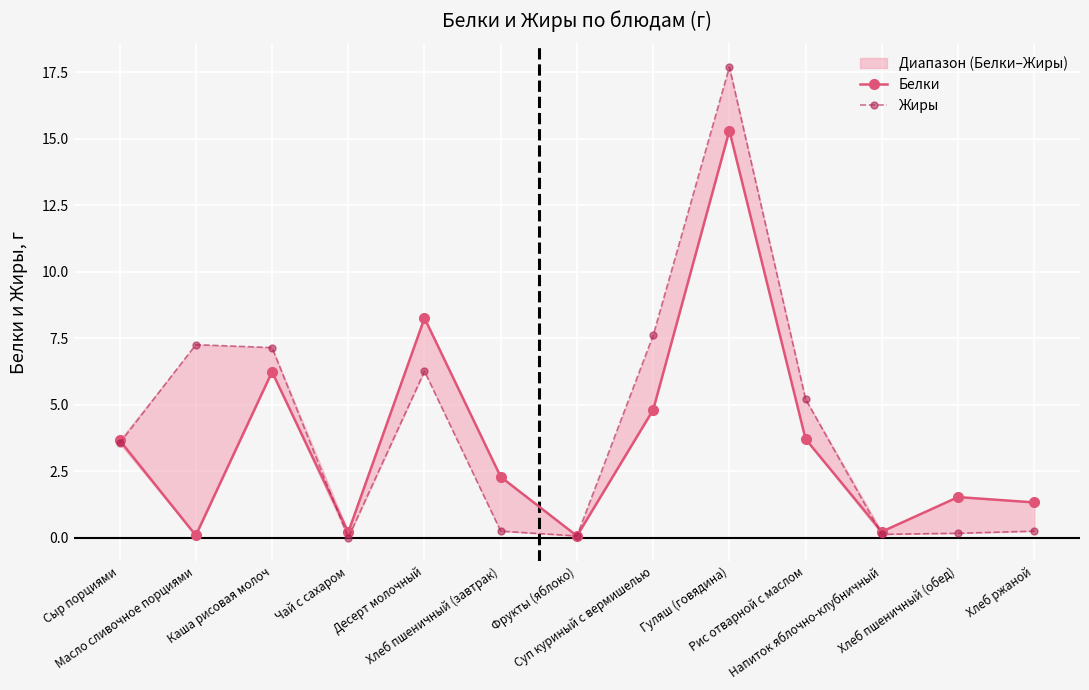

What is the average value of the Белки series?

3.7